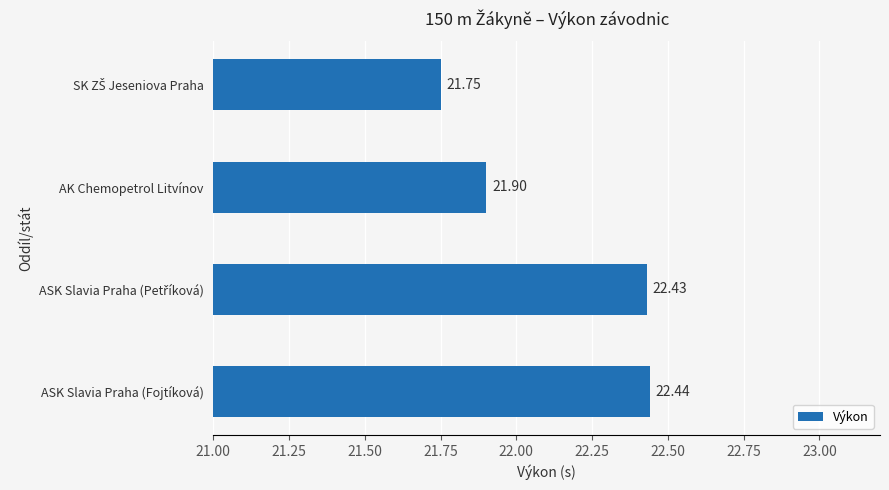

What is the sum of all values?

88.5